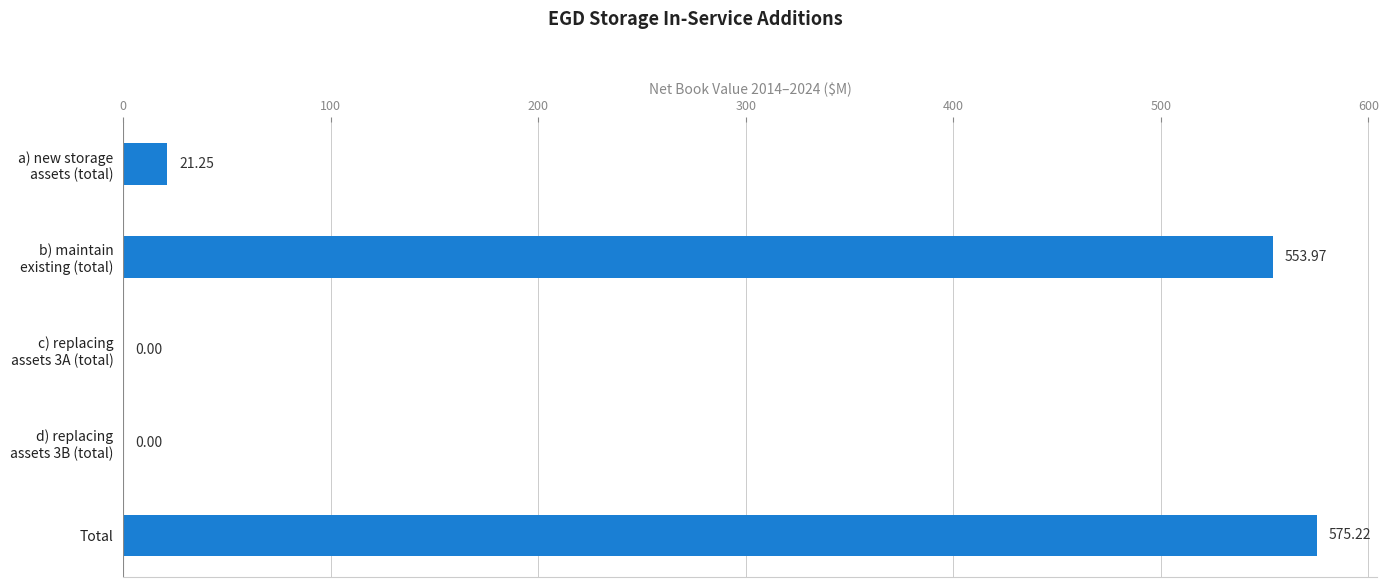

What is the sum of all values?

1150.4